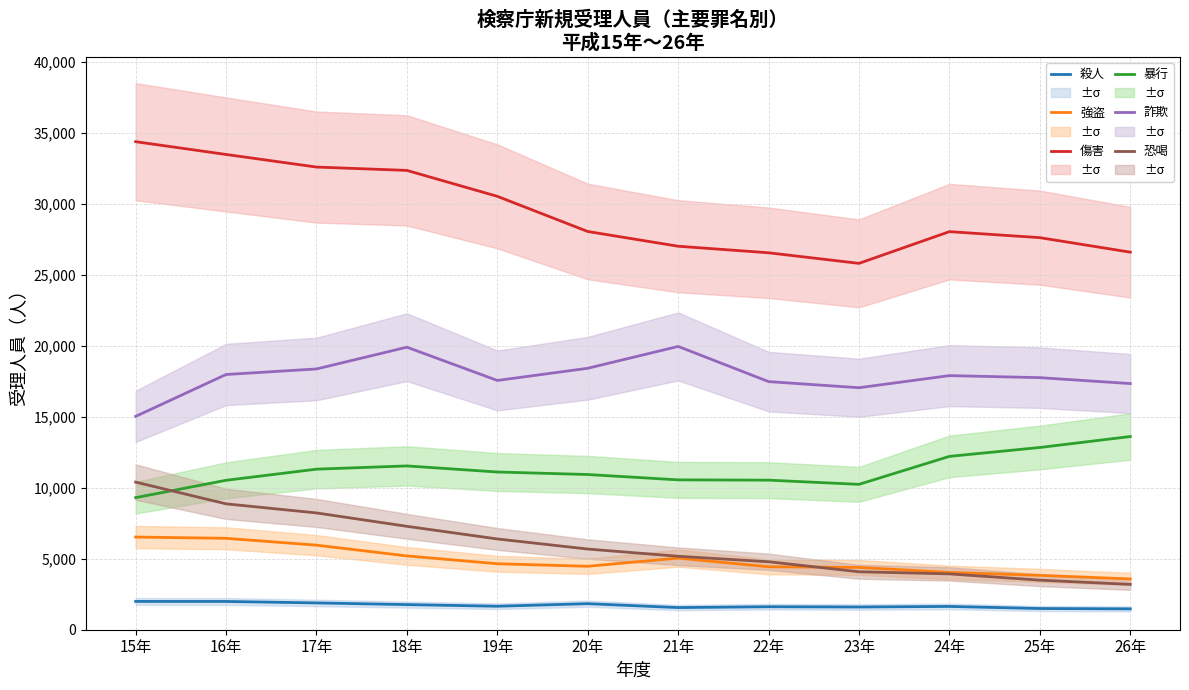

Does the chart have visible grid lines?

Yes